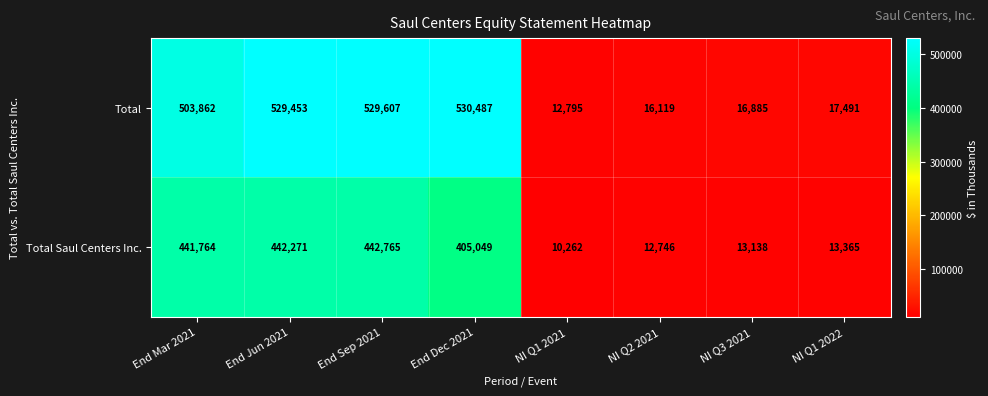

At which category is the sum across all series the highest?

End Sep 2021